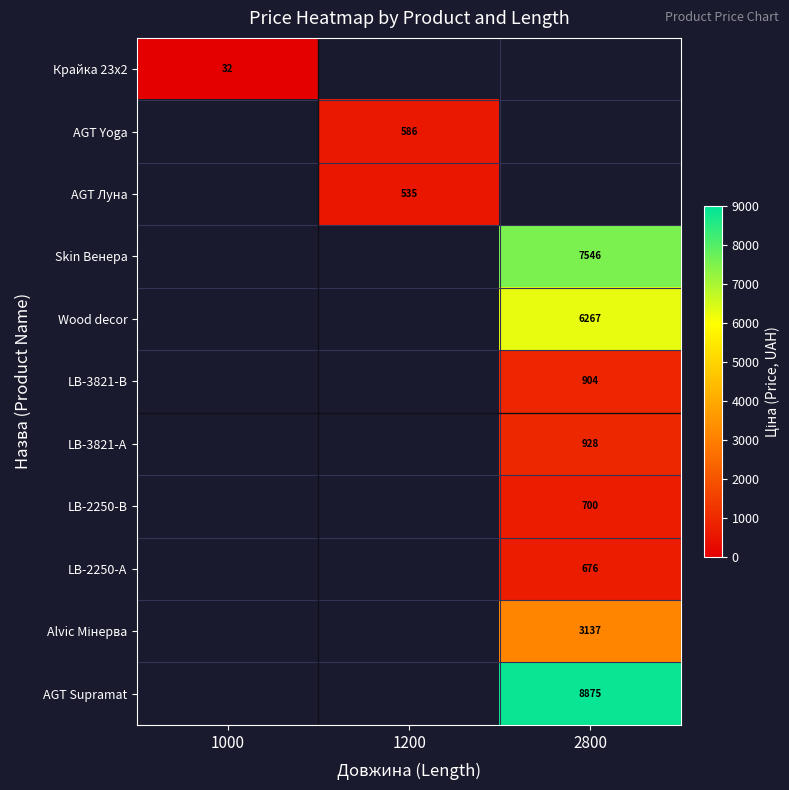

The AGT Supramat series shows 4893.5 at 2800. True or false?

False